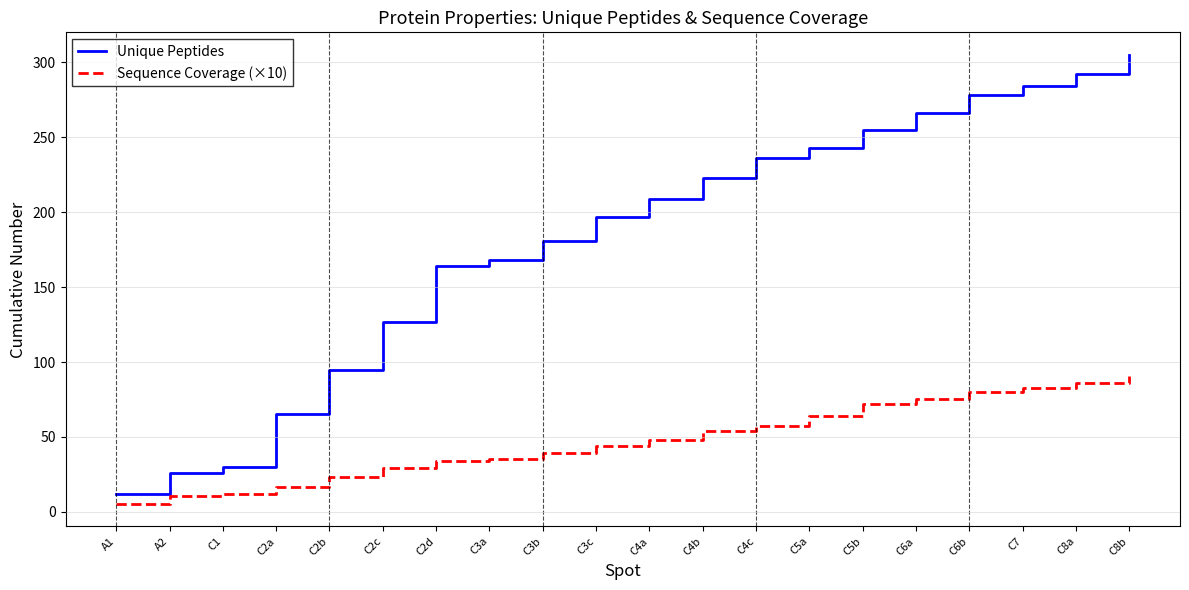

Rank the series at C8a from highest to lowest value.

Unique Peptides, Sequence Coverage (×10)